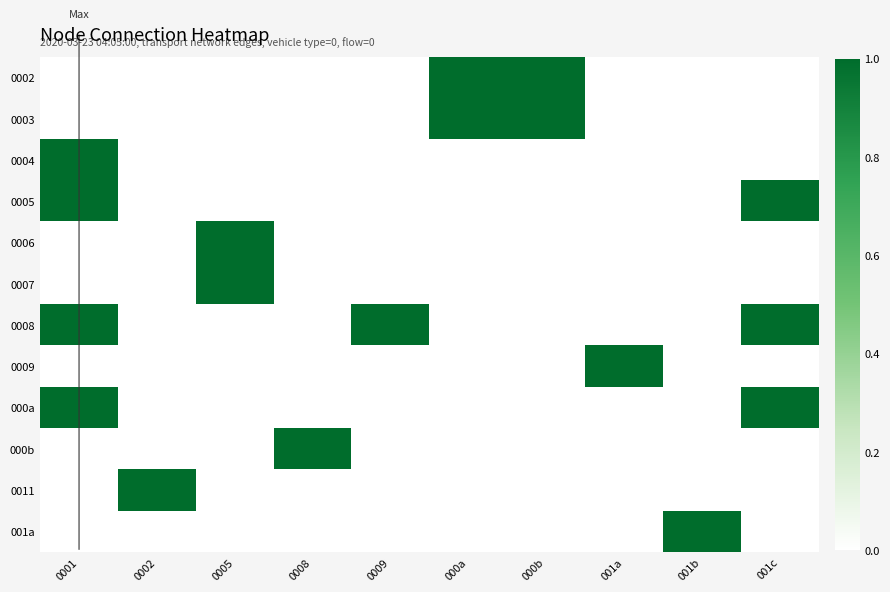

At how many categories does at least one series exceed 0?

10